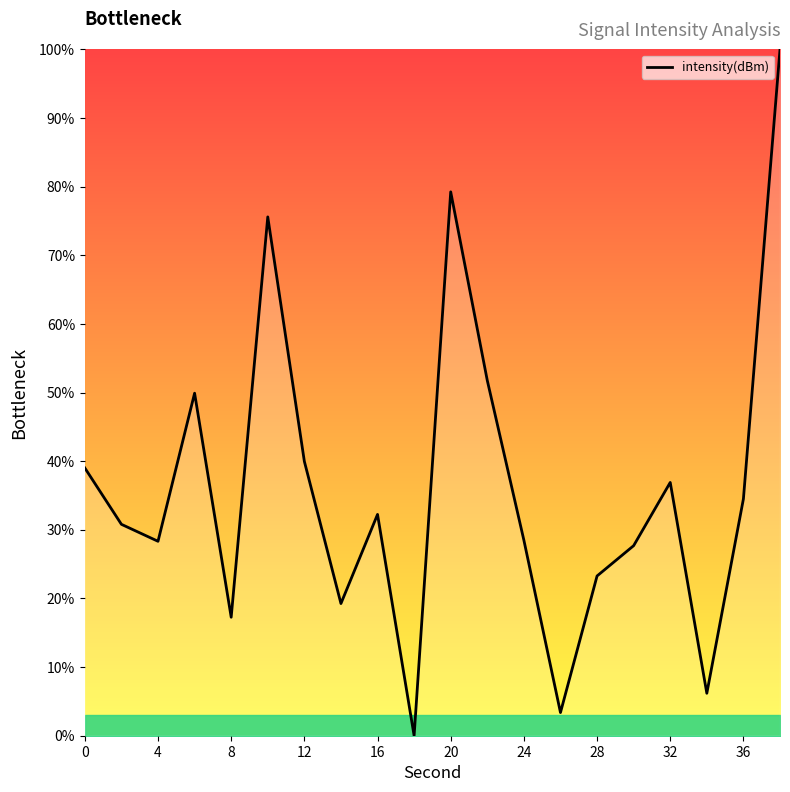

How many lines are shown in the chart?

1